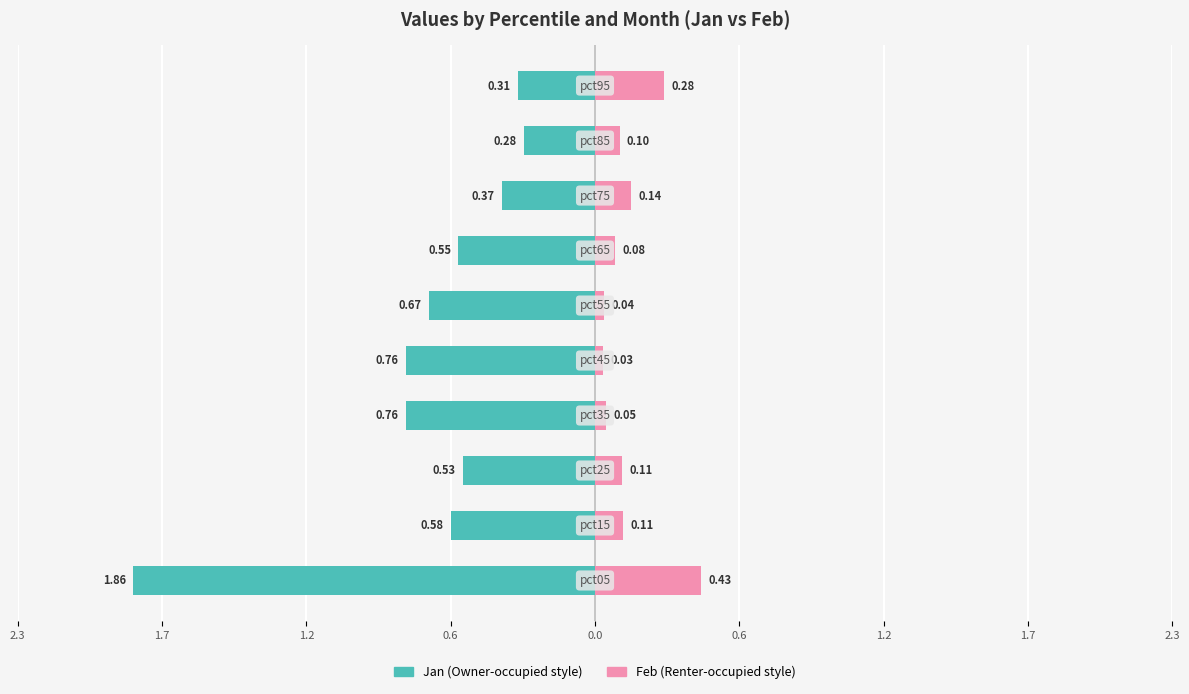

How many groups of bars are there?

10